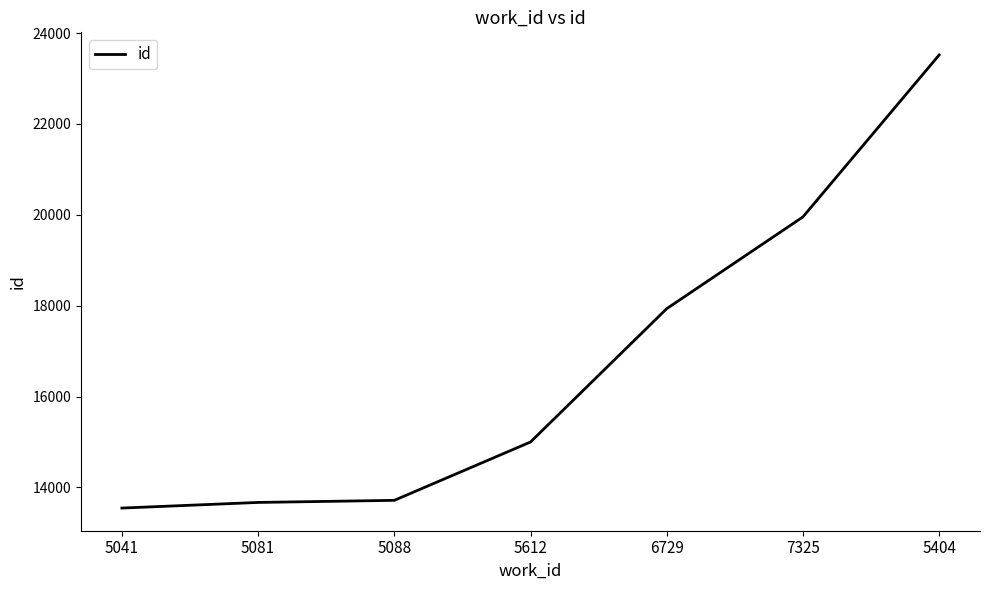

True or false: there are more than 1 points higher than both neighbors.

False